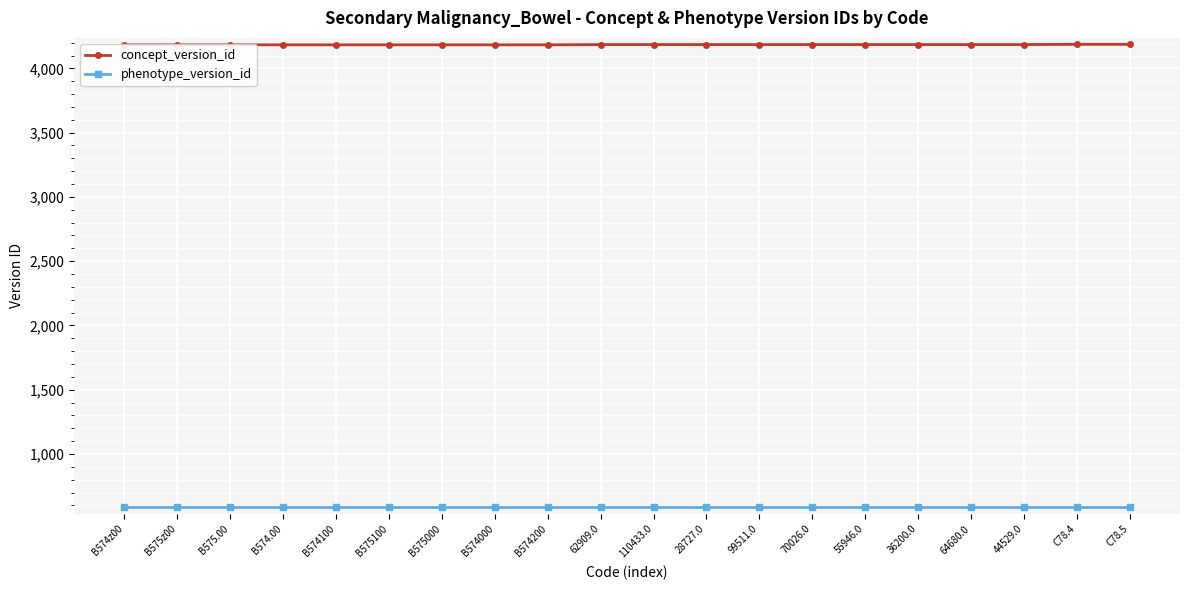

List the series in order of their overall mean, lowest first.

phenotype_version_id, concept_version_id